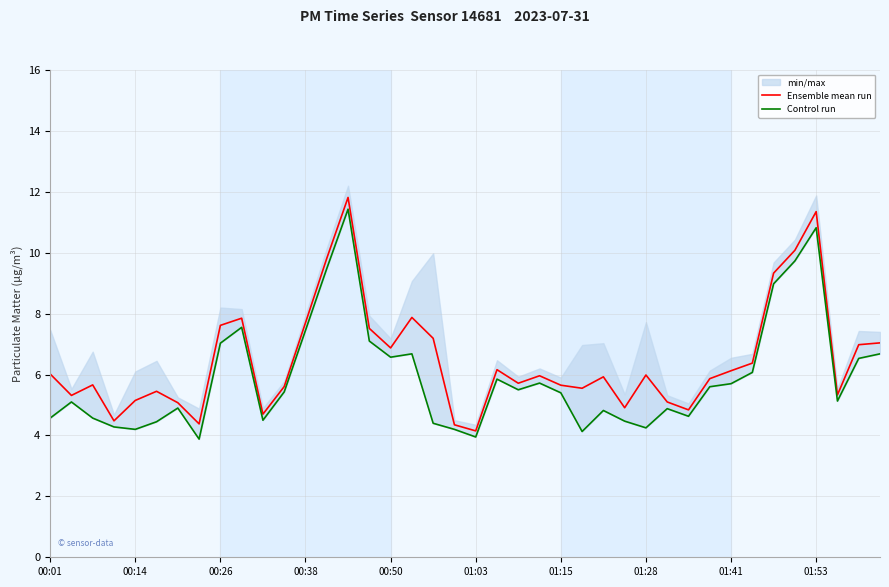

What is the minimum value shown in the chart?

3.9